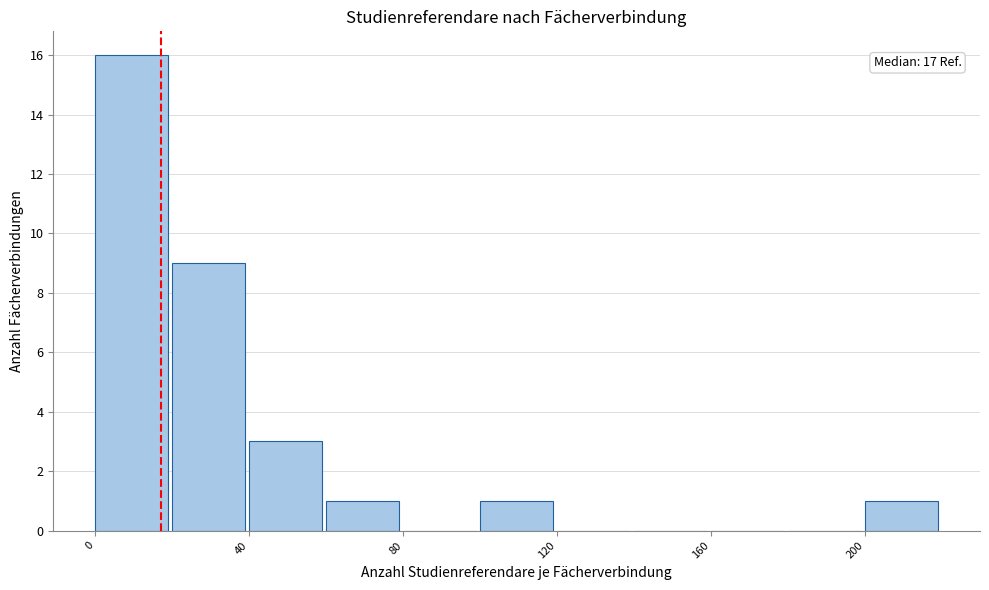

Which range on the x-axis has the tallest bar?

0 to 20